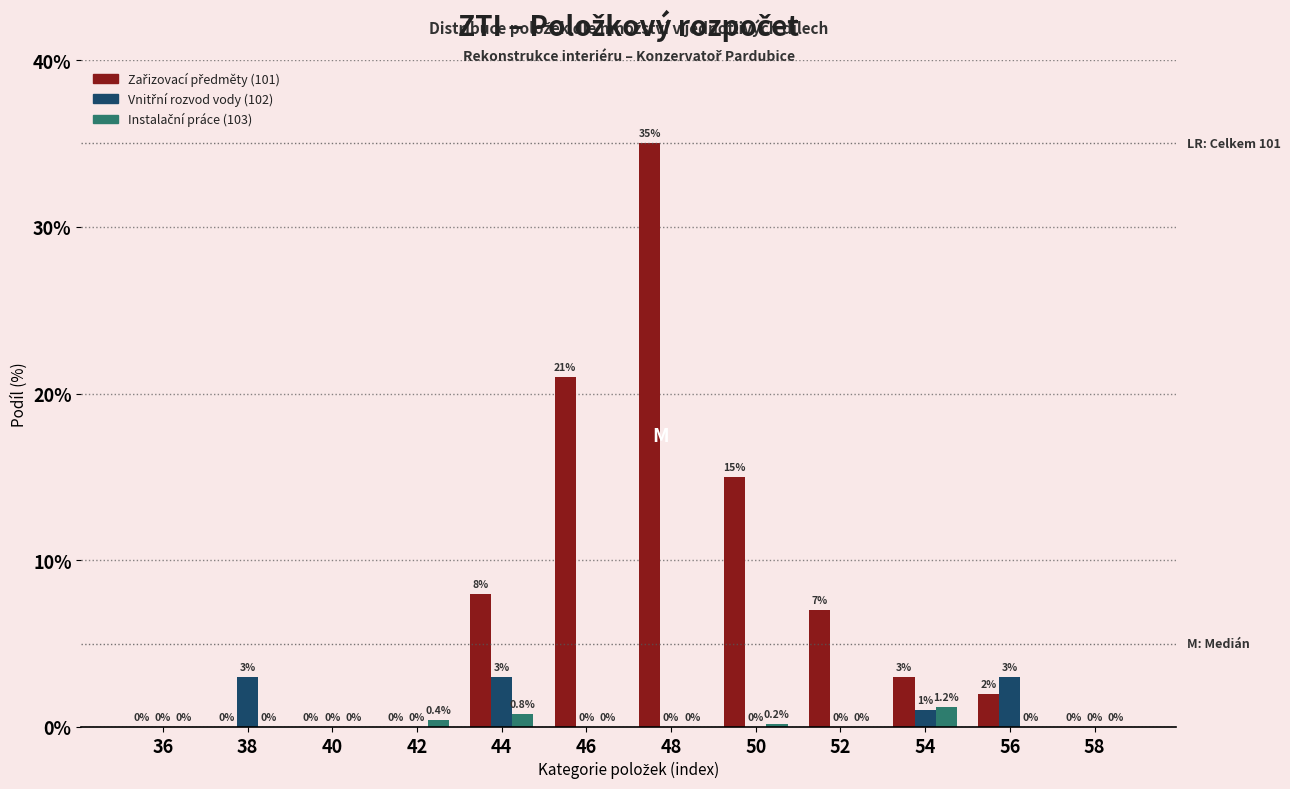

At which category does the chart reach its peak across all series?

48